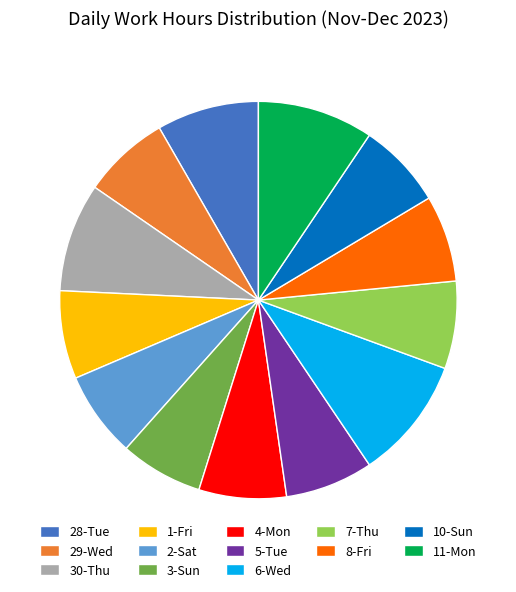

Do 2-Sat and 5-Tue together represent more than half of the pie?

No